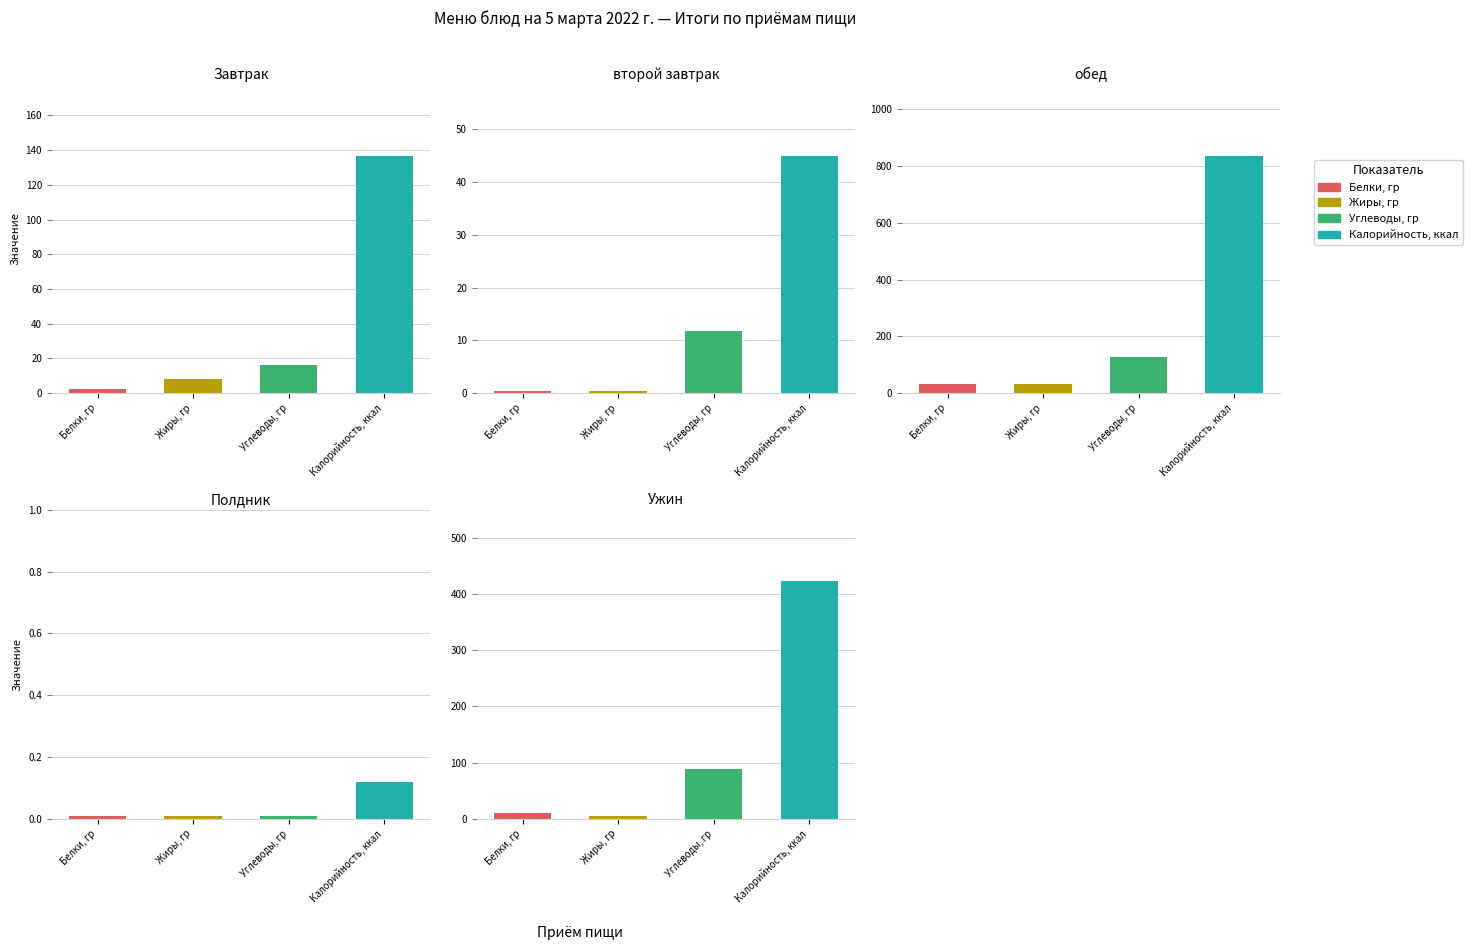

How many data points in Углеводы, гр are less than 16?

2